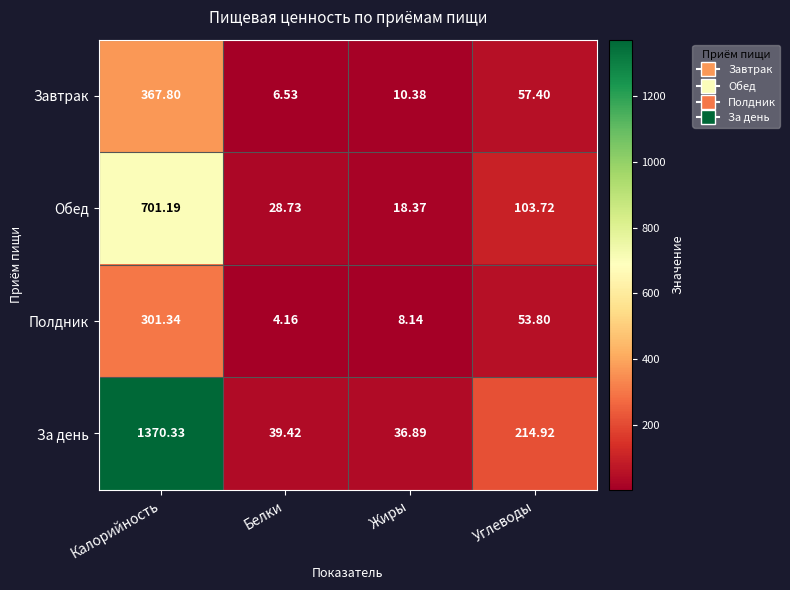

At which label does Завтрак reach its minimum?

Белки